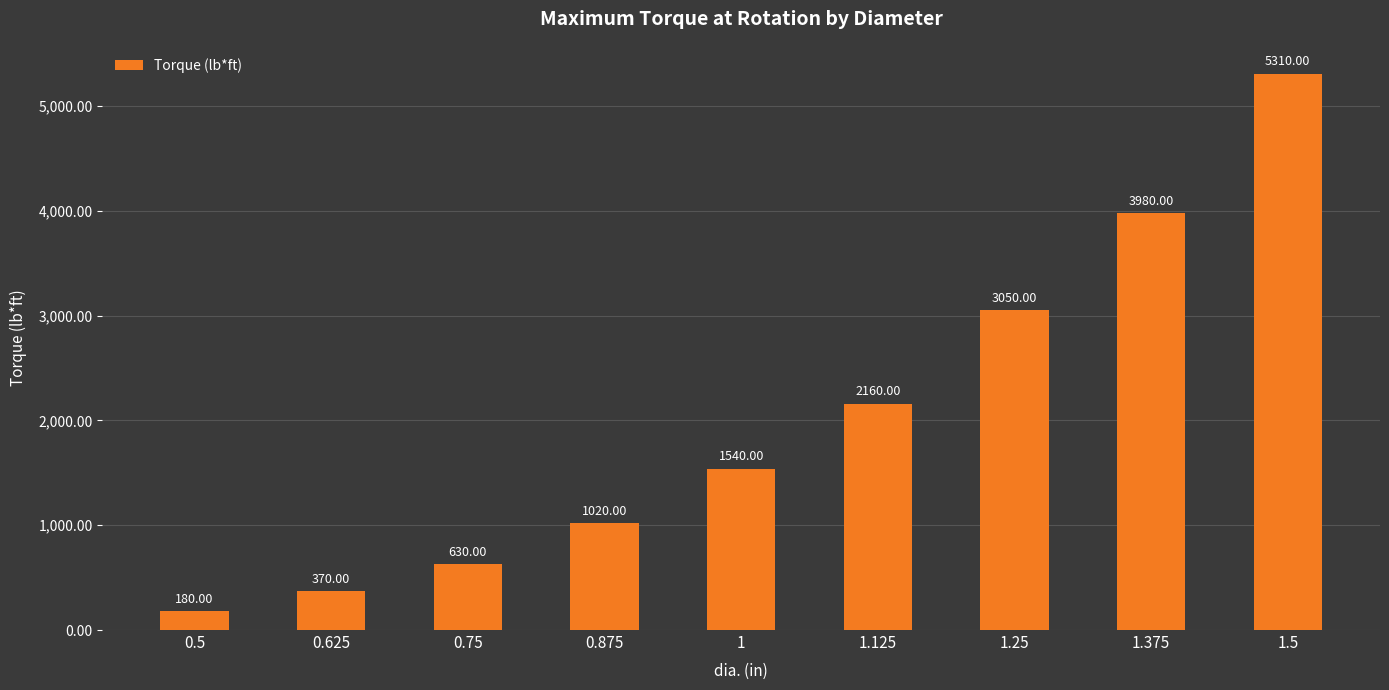

What is the greatest value displayed?

5310